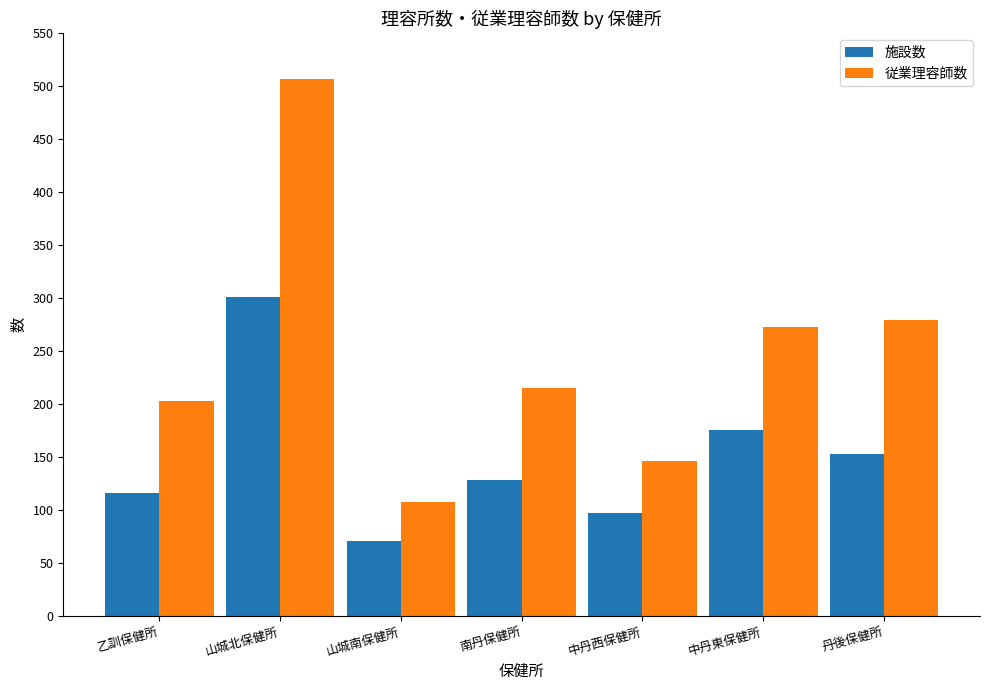

At how many categories does at least one series exceed 447?

1